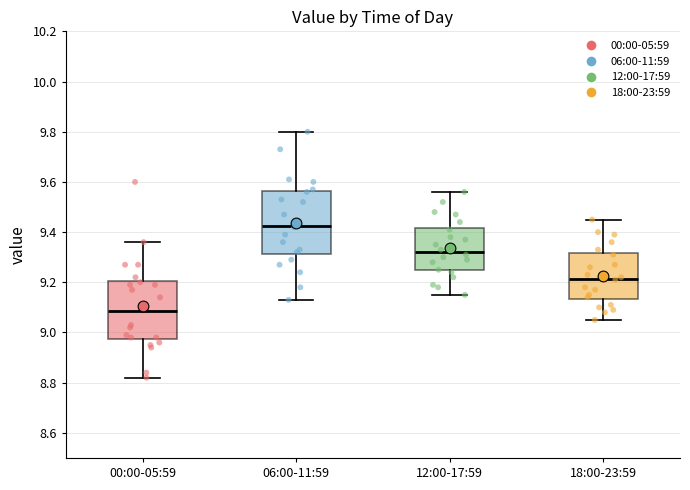

Which box is the tallest, from its lower edge to its upper edge?

06:00-11:59